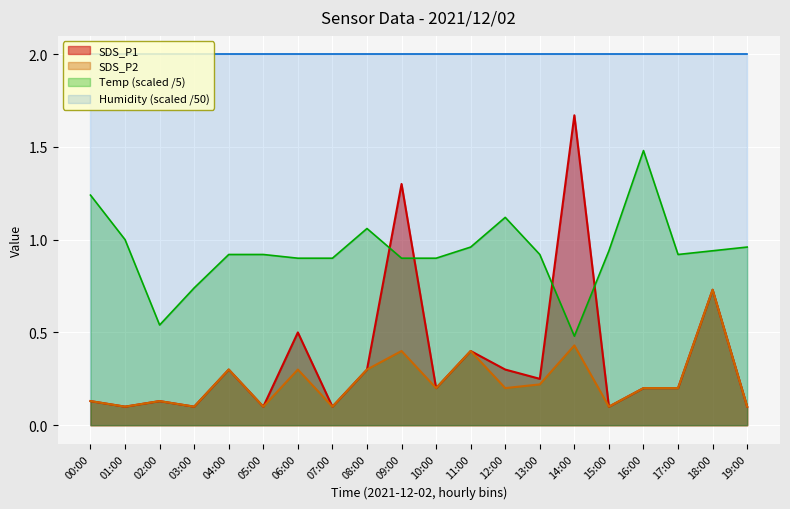

What is the spread (max minus min) of values at 05:00?

1.9